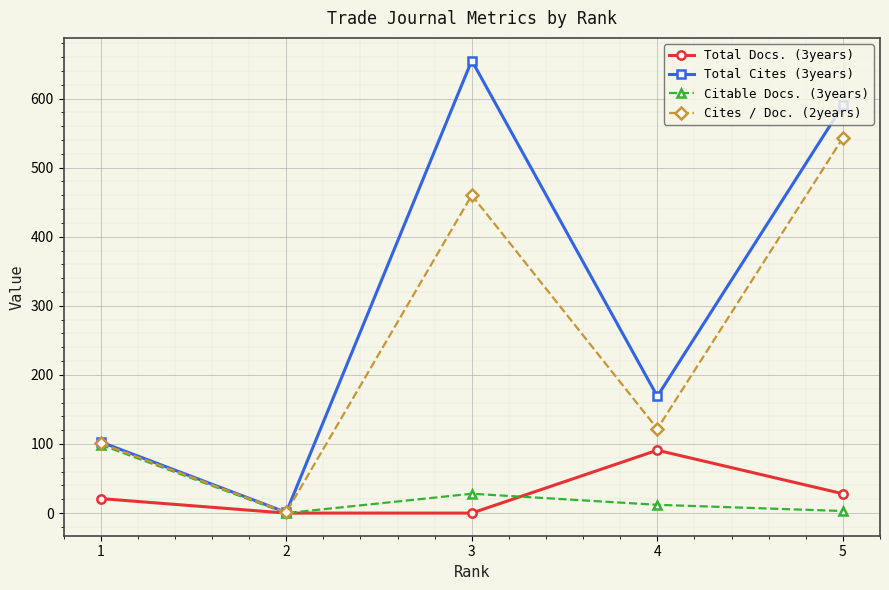

What is the maximum value shown in the chart?

655